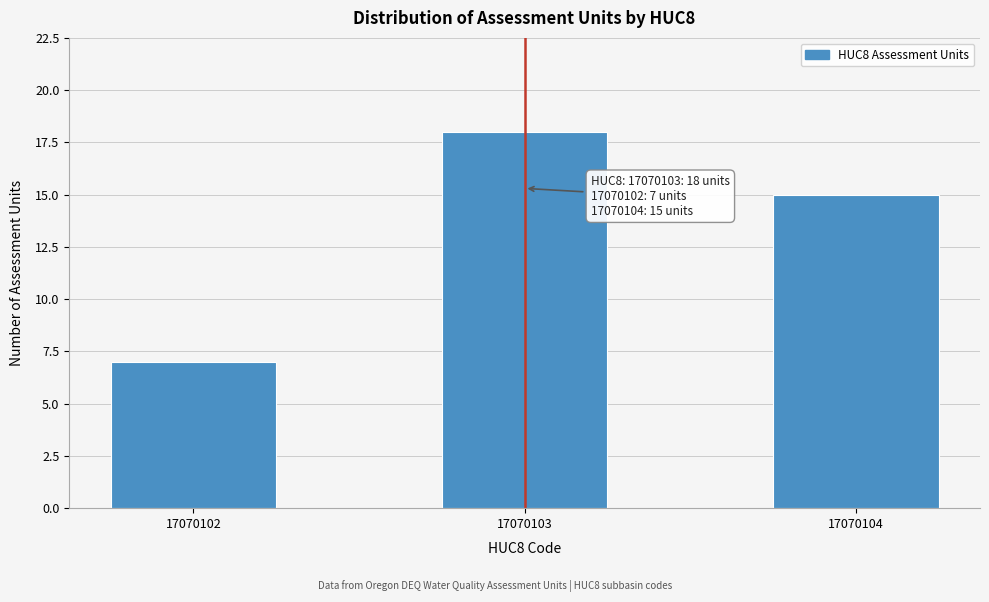

Reading left to right, extract all data points from this chart.

17070102=7	17070103=18	17070104=15